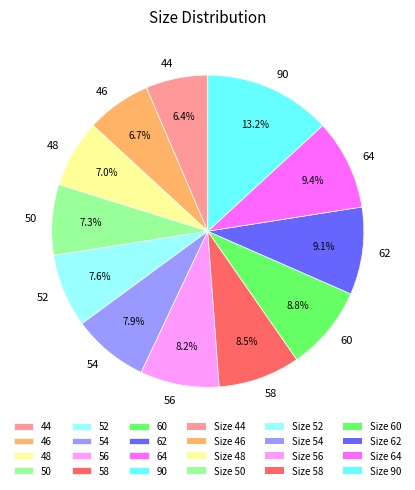

Is there any slice that represents more than half of the pie?

No